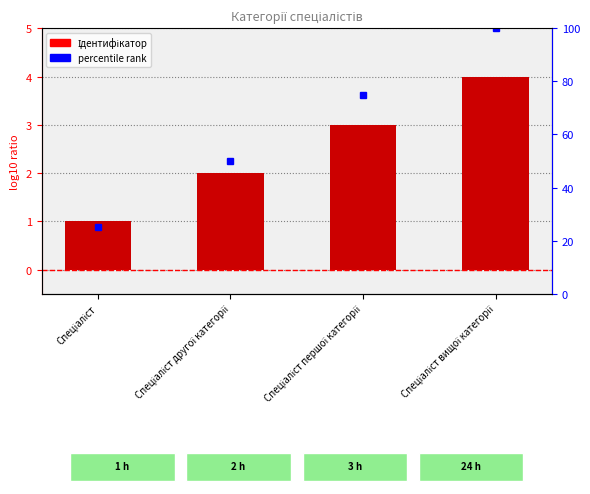

Between Спеціаліст першої категорії and Спеціаліст вищої категорії, which is larger?

Спеціаліст вищої категорії